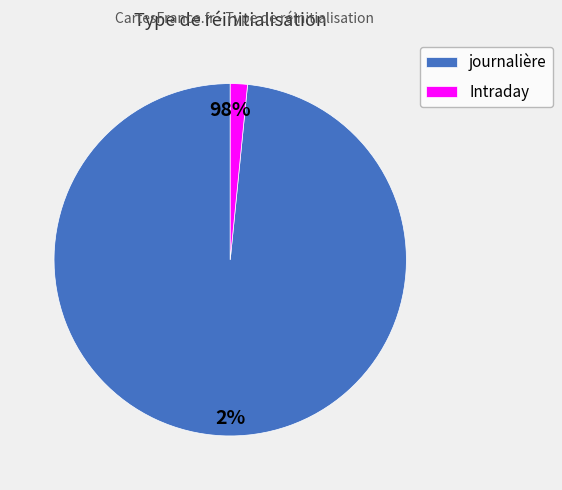

The 14 slice represents 14% of the pie. True or false?

False